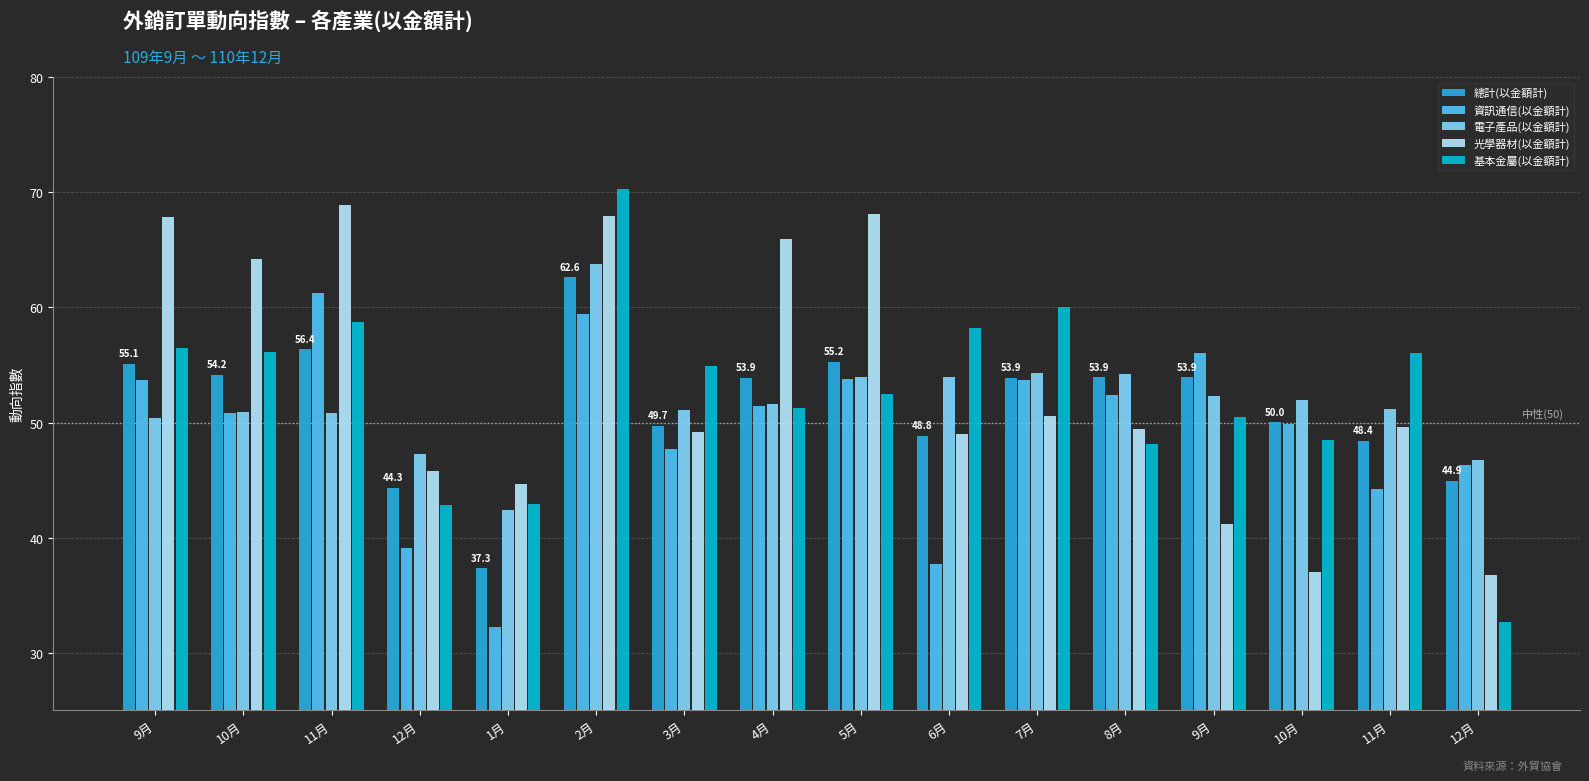

How many bars are there in each group?

5